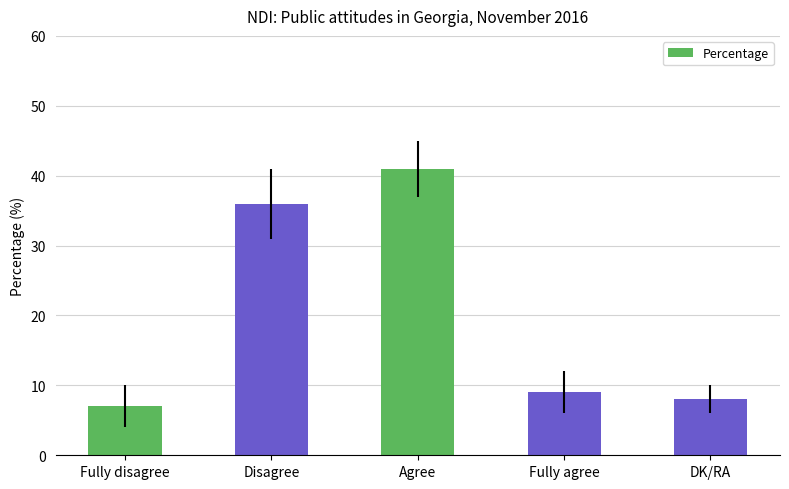

Rank the categories by value from highest to lowest.

Agree, Disagree, Fully agree, DK/RA, Fully disagree